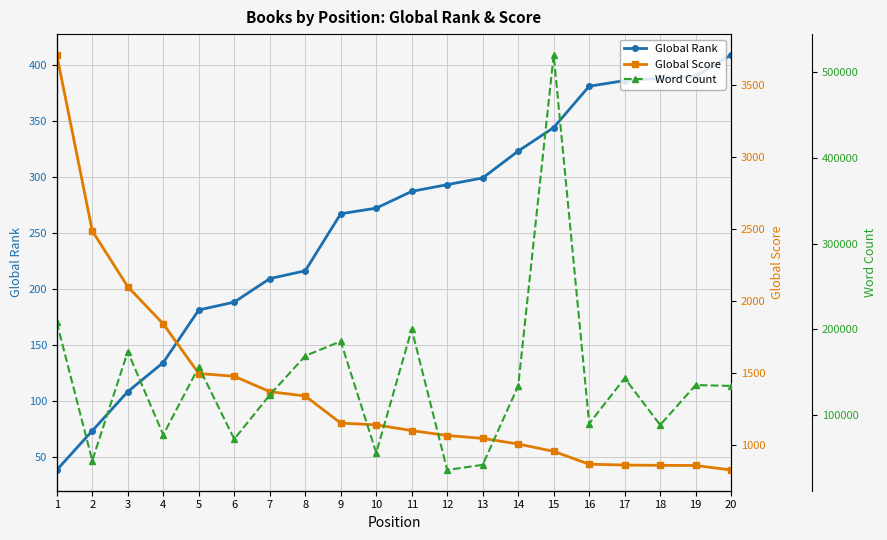

What is the difference between the second highest and minimum values in the Global Score series?

1658